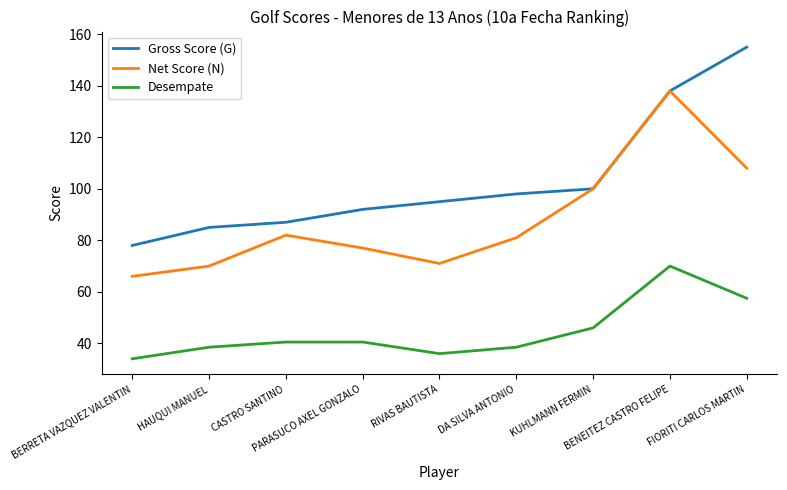

Is the value of Desempate at BENEITEZ CASTRO FELIPE greater than the value of Gross Score (G) at PARASUCO AXEL GONZALO?

No